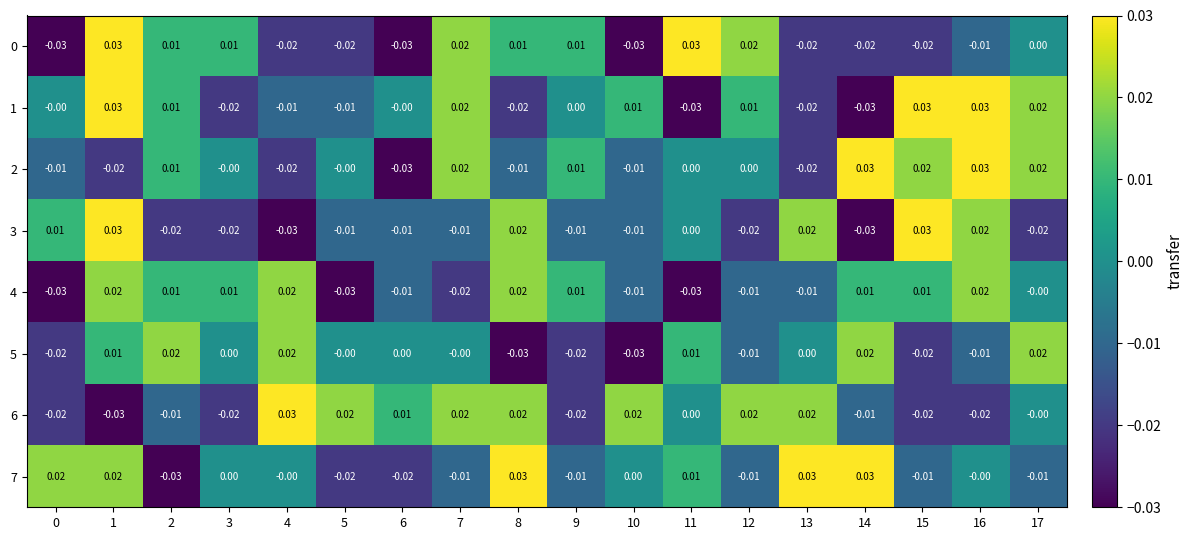

Rank the series by their maximum value, from highest to lowest.

0, 1, 2, 3, 6, 7, 4, 5